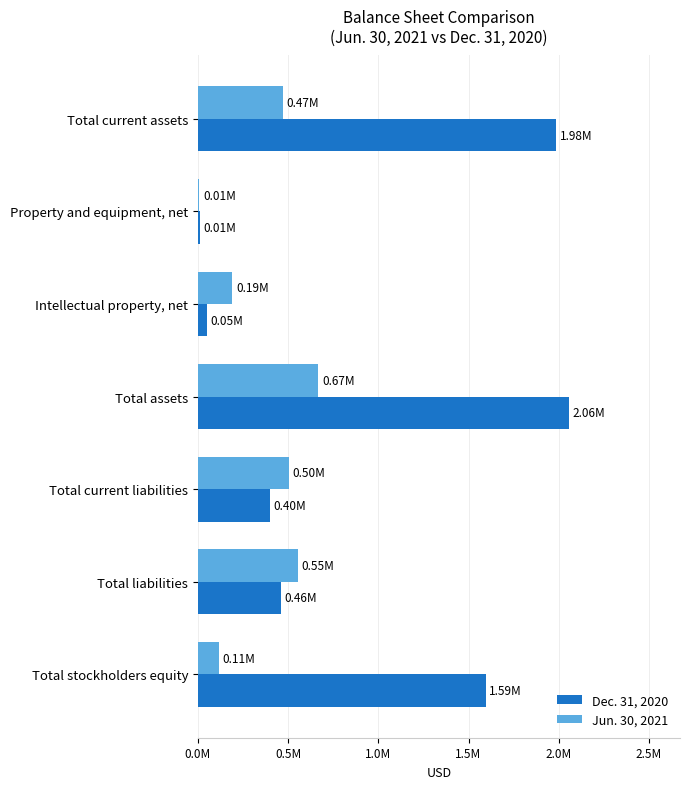

What is the value of the Dec. 31, 2020 bar at the 3rd from the left?

50967